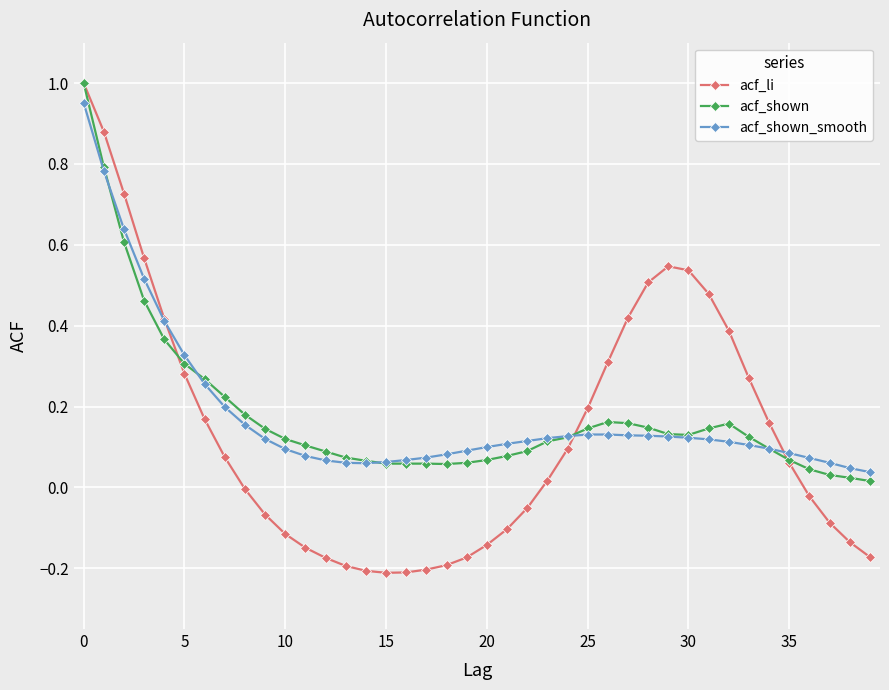

Does the chart display data point markers on the line(s)?

Yes